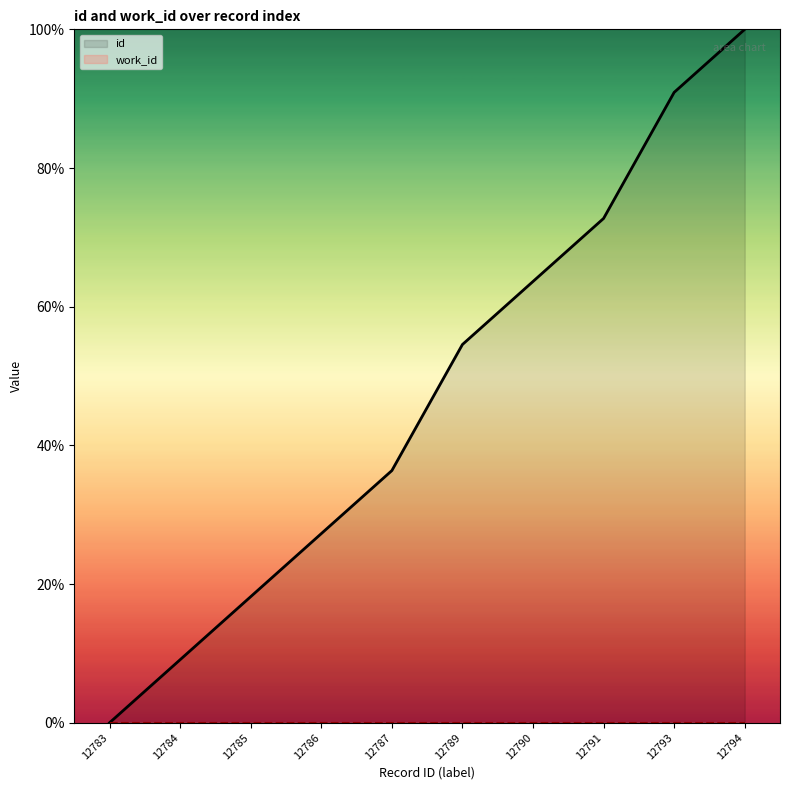

Reading right to left, list all the values displayed in this chart.

100.0	90.9	72.7	63.6	54.5	36.4	27.3	18.2	9.1	0.0